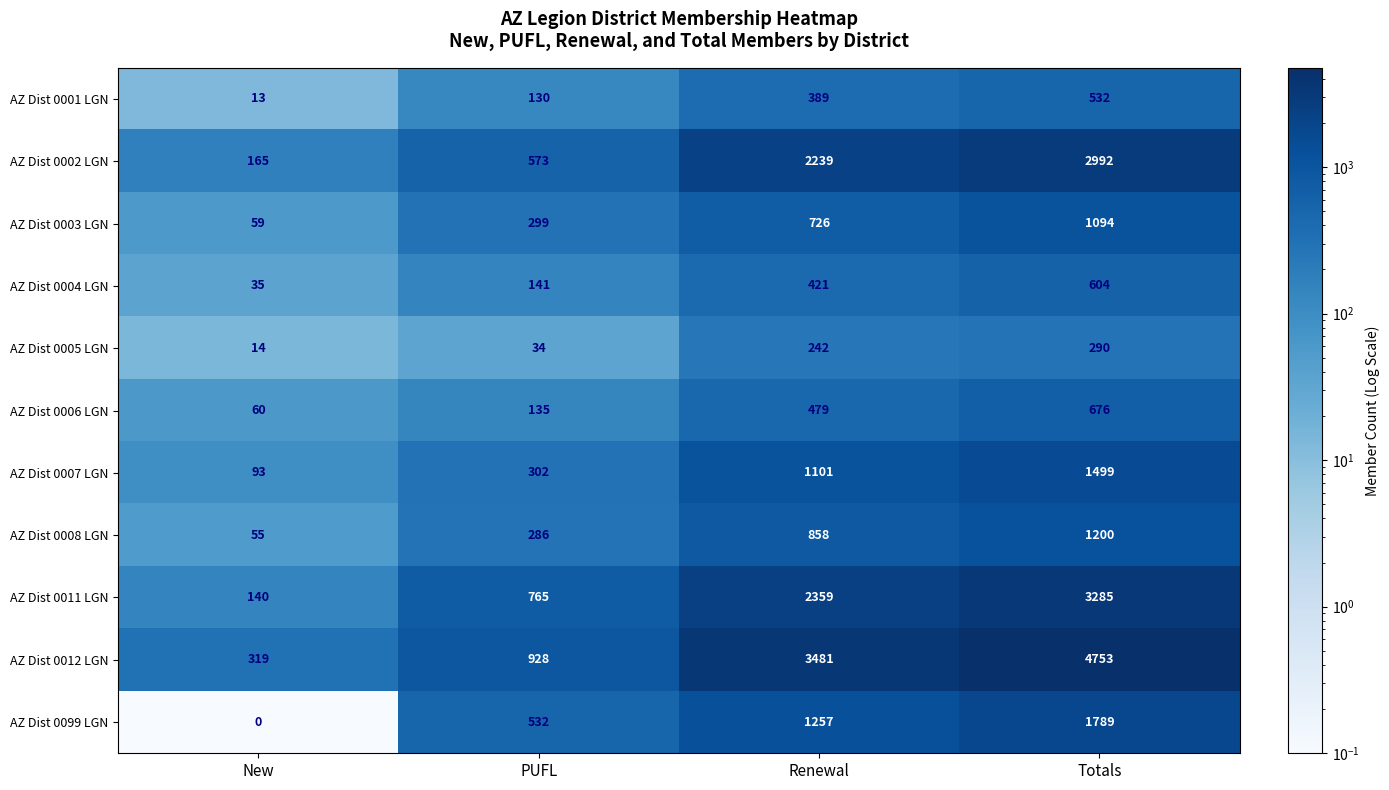

How many data points in AZ Dist 0003 LGN are less than 726?

2